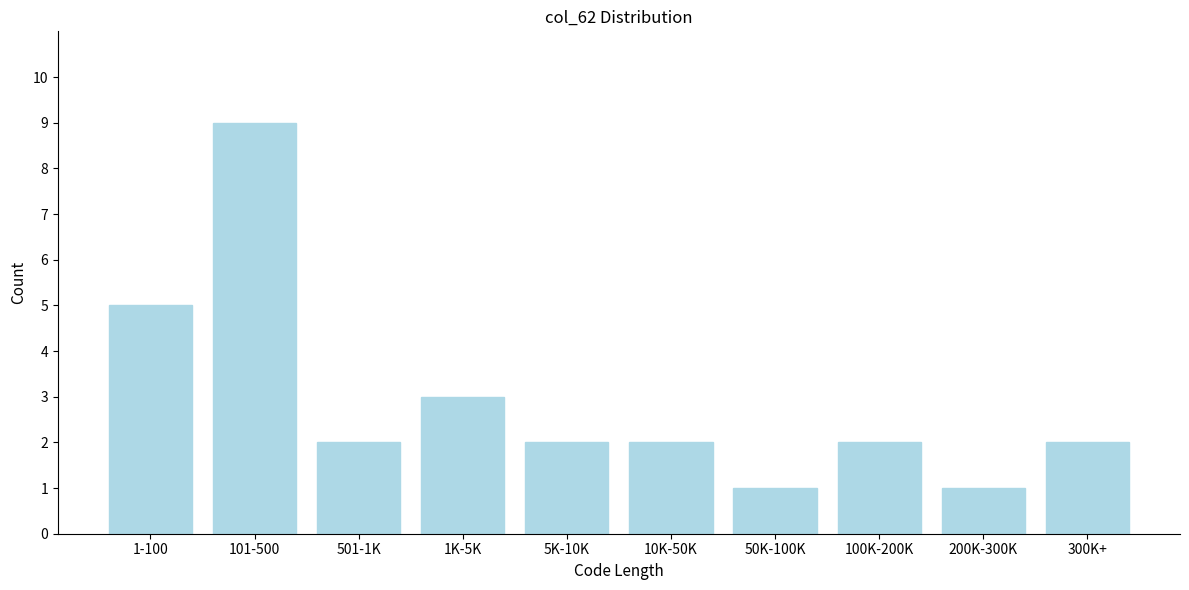

Reading right to left, transcribe all the data shown in this chart.

300K+=2	200K-300K=1	100K-200K=2	50K-100K=1	10K-50K=2	5K-10K=2	1K-5K=3	501-1K=2	101-500=9	1-100=5